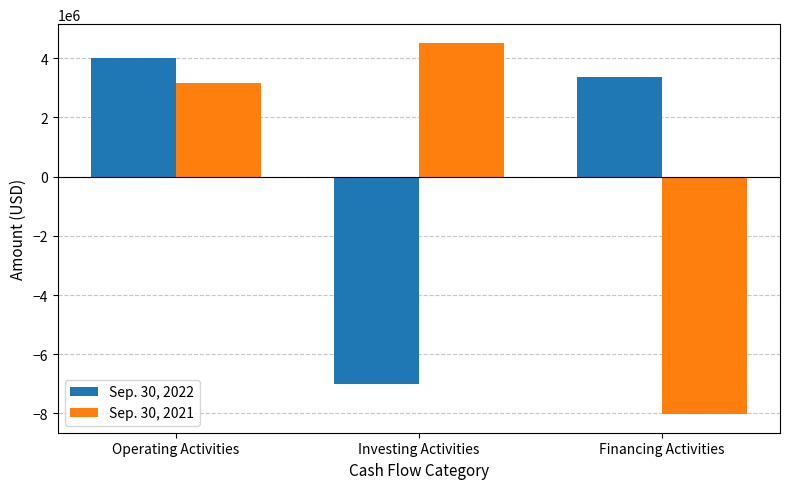

What is the difference between the Sep. 30, 2022 values at Investing Activities and Operating Activities?

11007439